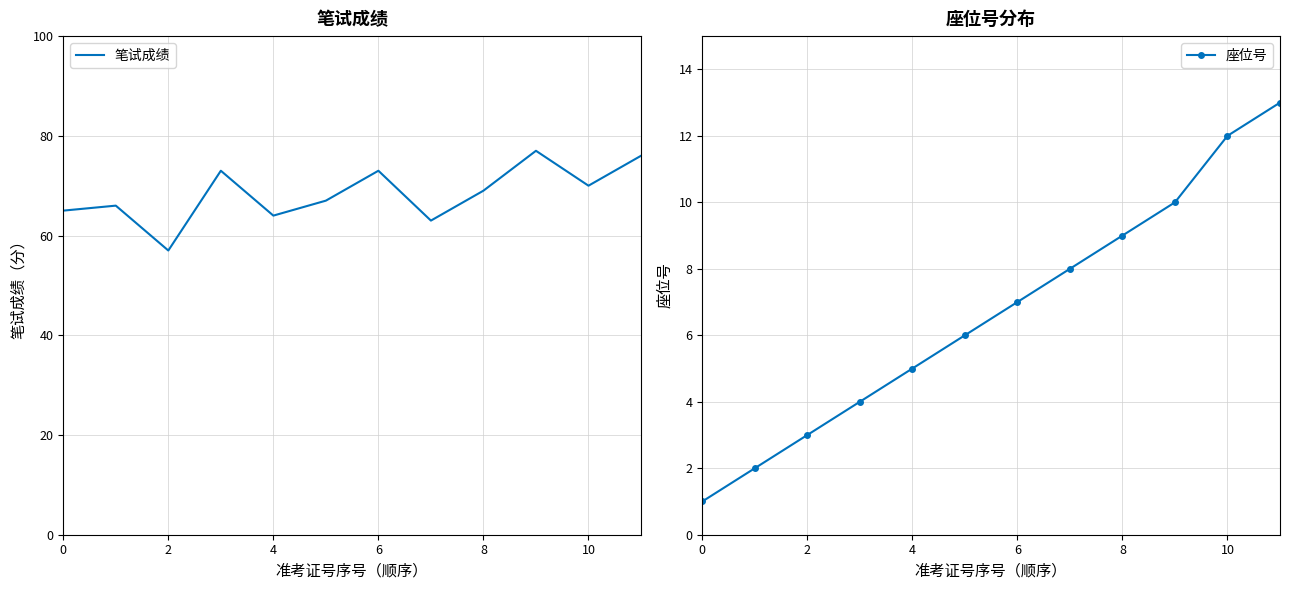

The value of 笔试成绩 at 10 is 101. True or false?

False